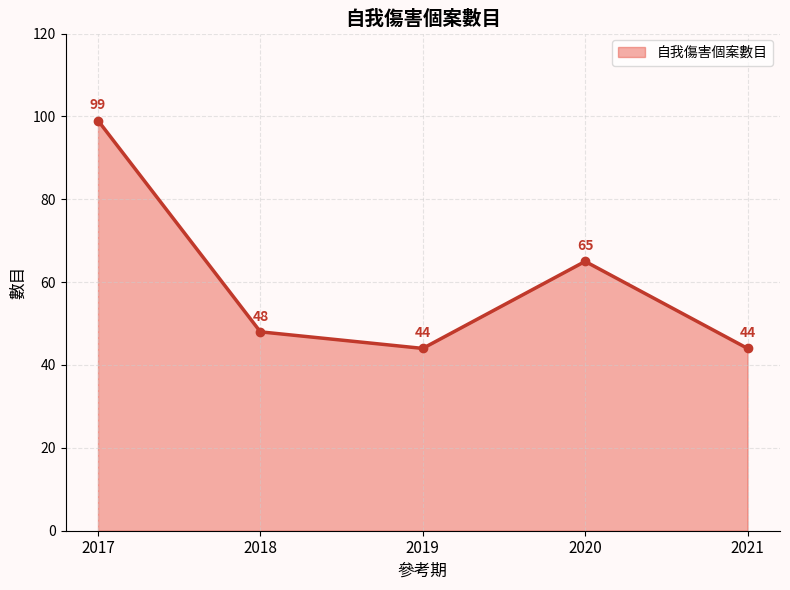

Approximately how many times larger is the value at 2018 compared to 2020?

0.7